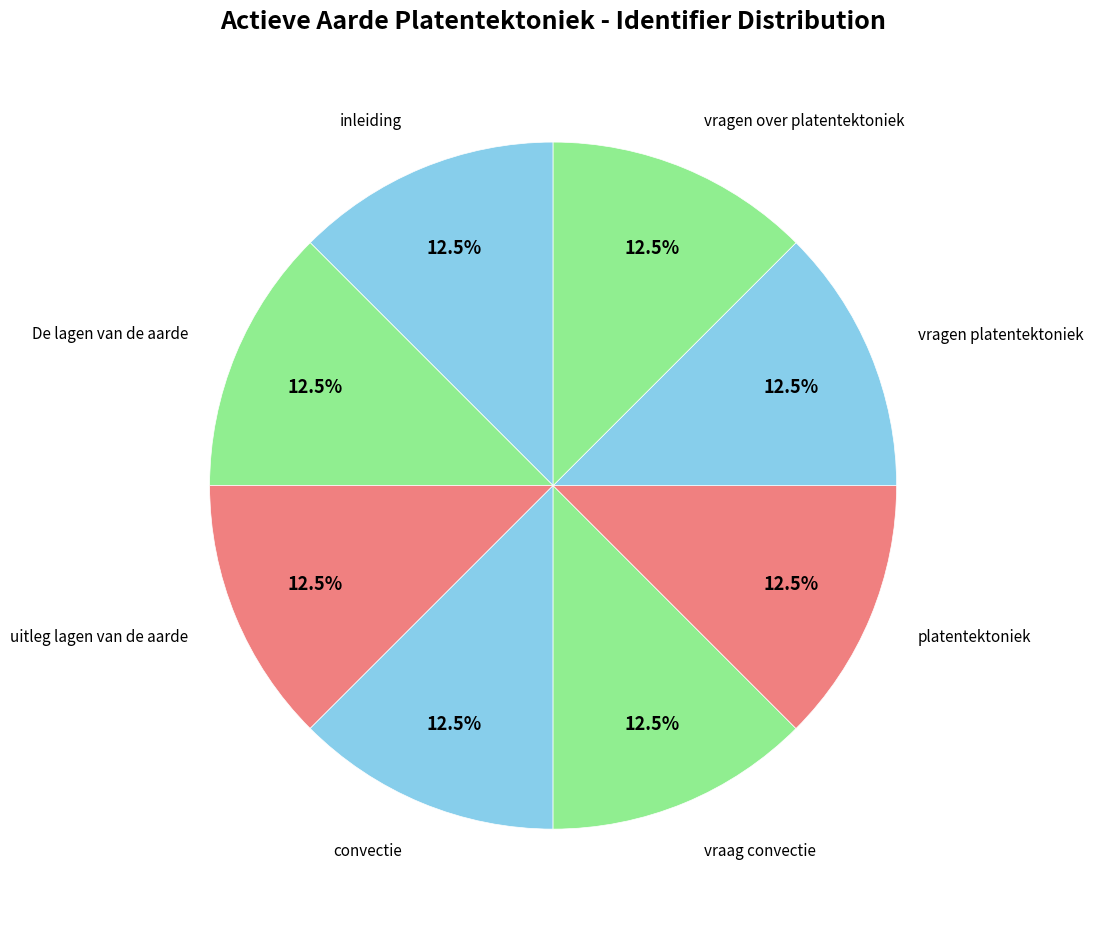

What portion of the pie excludes De lagen van de aarde?

87.5%